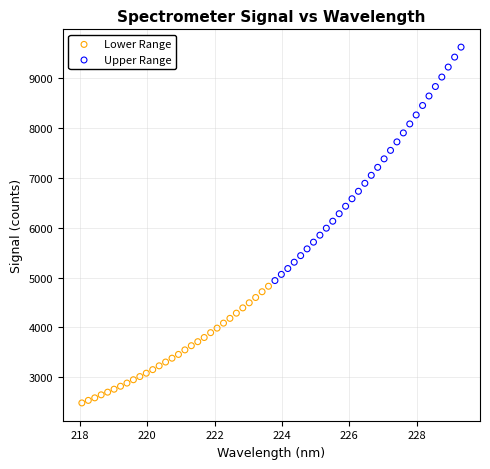

Which series contains the lowest Y value?

Lower Range